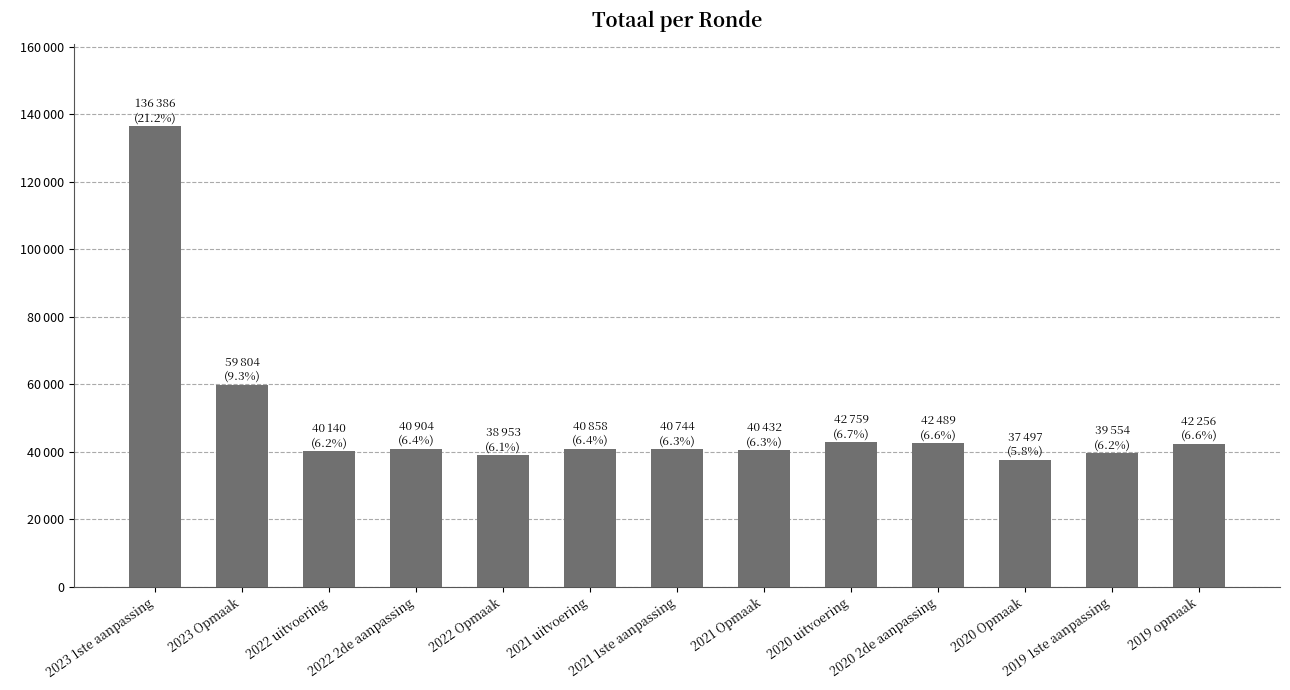

What is the greatest value displayed?

136386